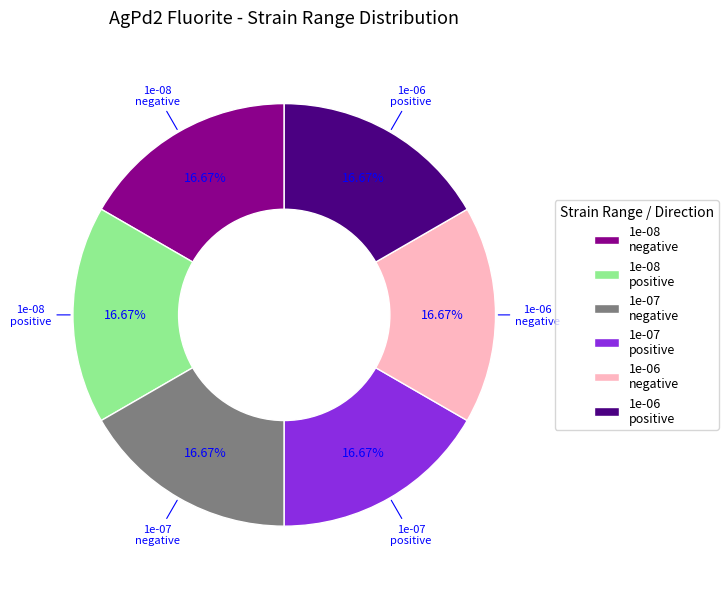

Is the sum of 1e-08 positive and 1e-08 negative greater than half?

No